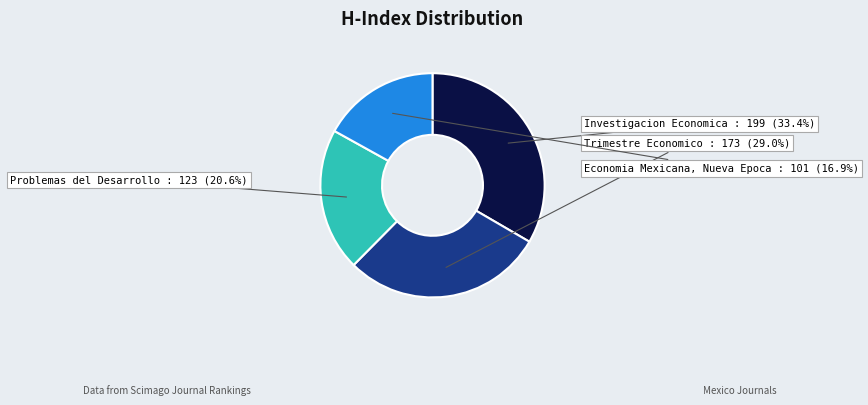

To the nearest percent, what percentage of the pie is Investigacion Economica?

33%